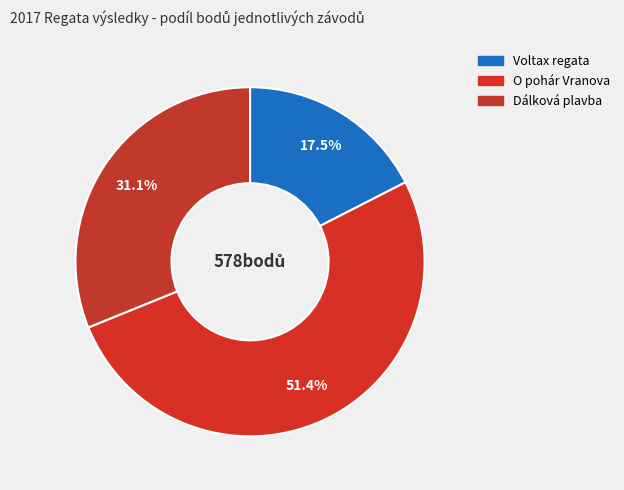

How many segments does this pie chart have?

3